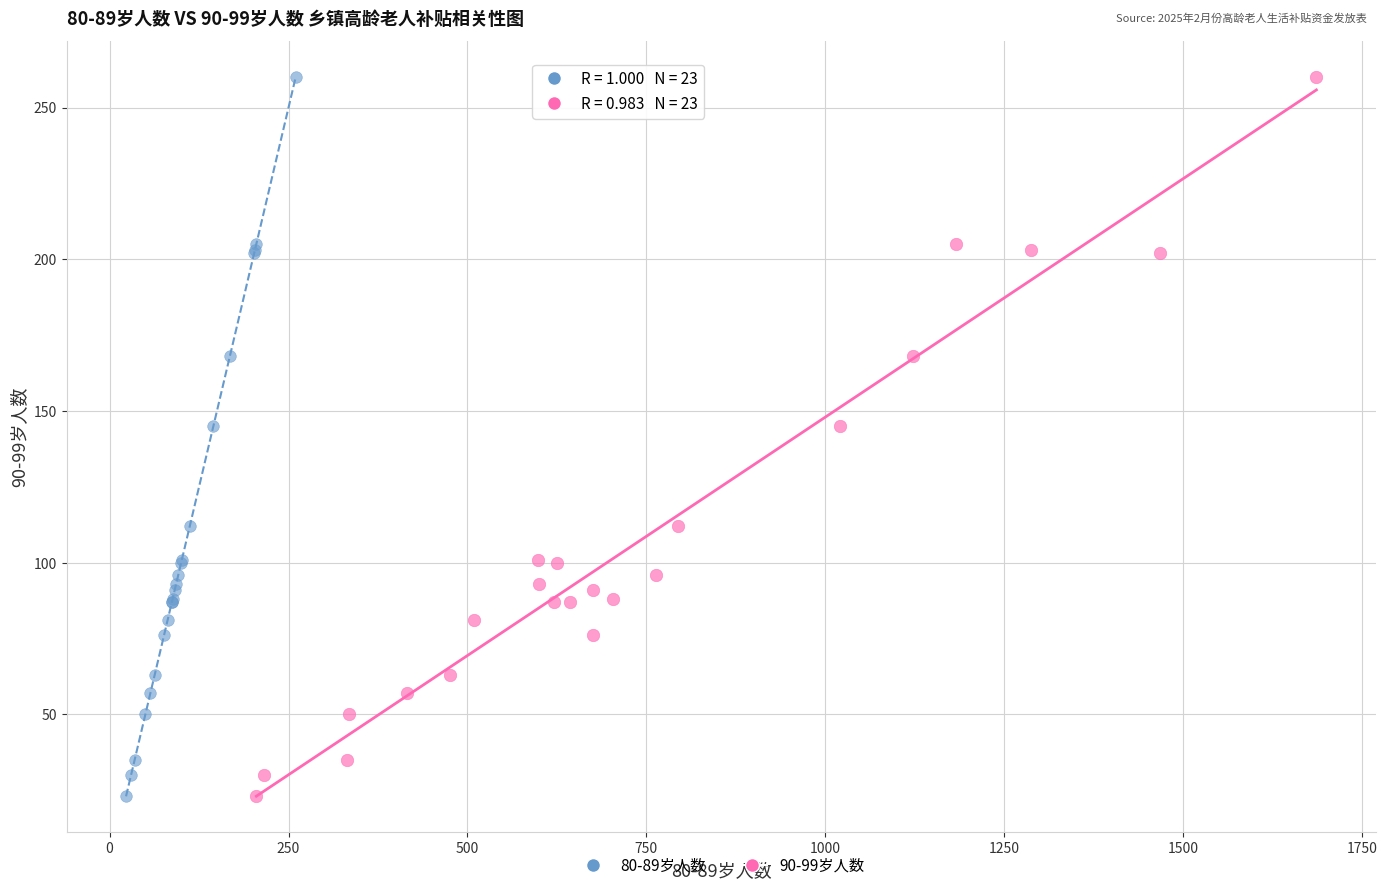

What are all the series names shown in the legend?

80-89岁人数, 90-99岁人数